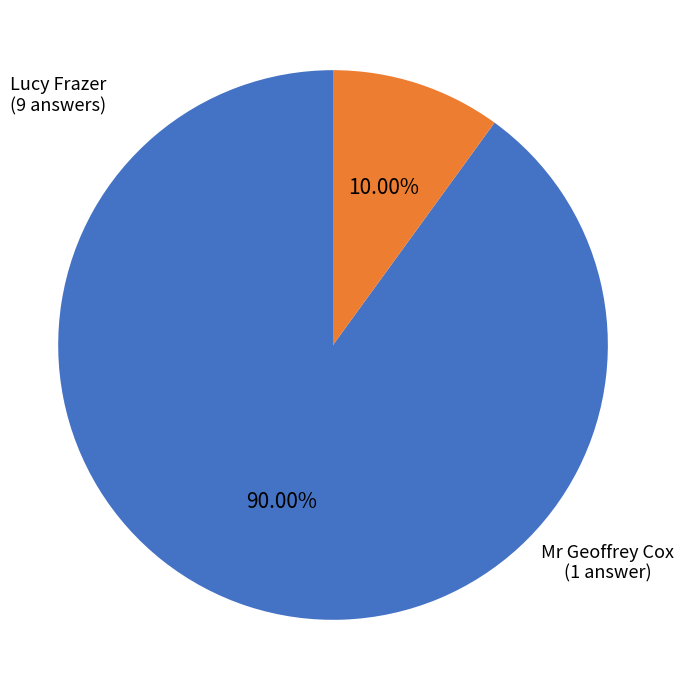

How many slices are in this pie chart?

2